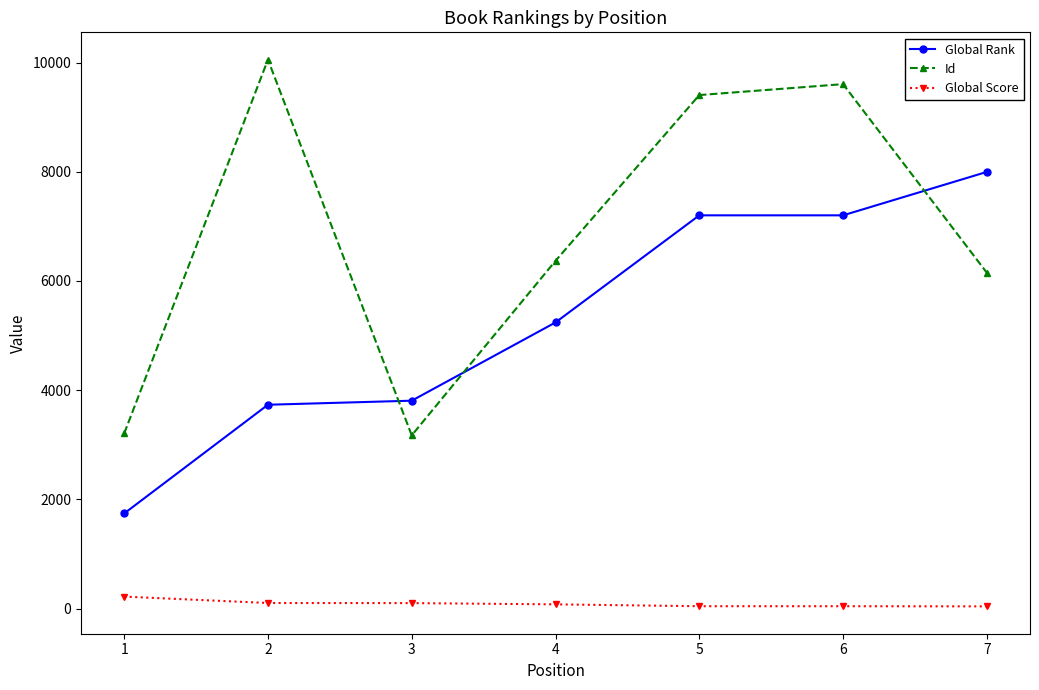

Where do Id and Global Rank first cross each other?

2 and 3